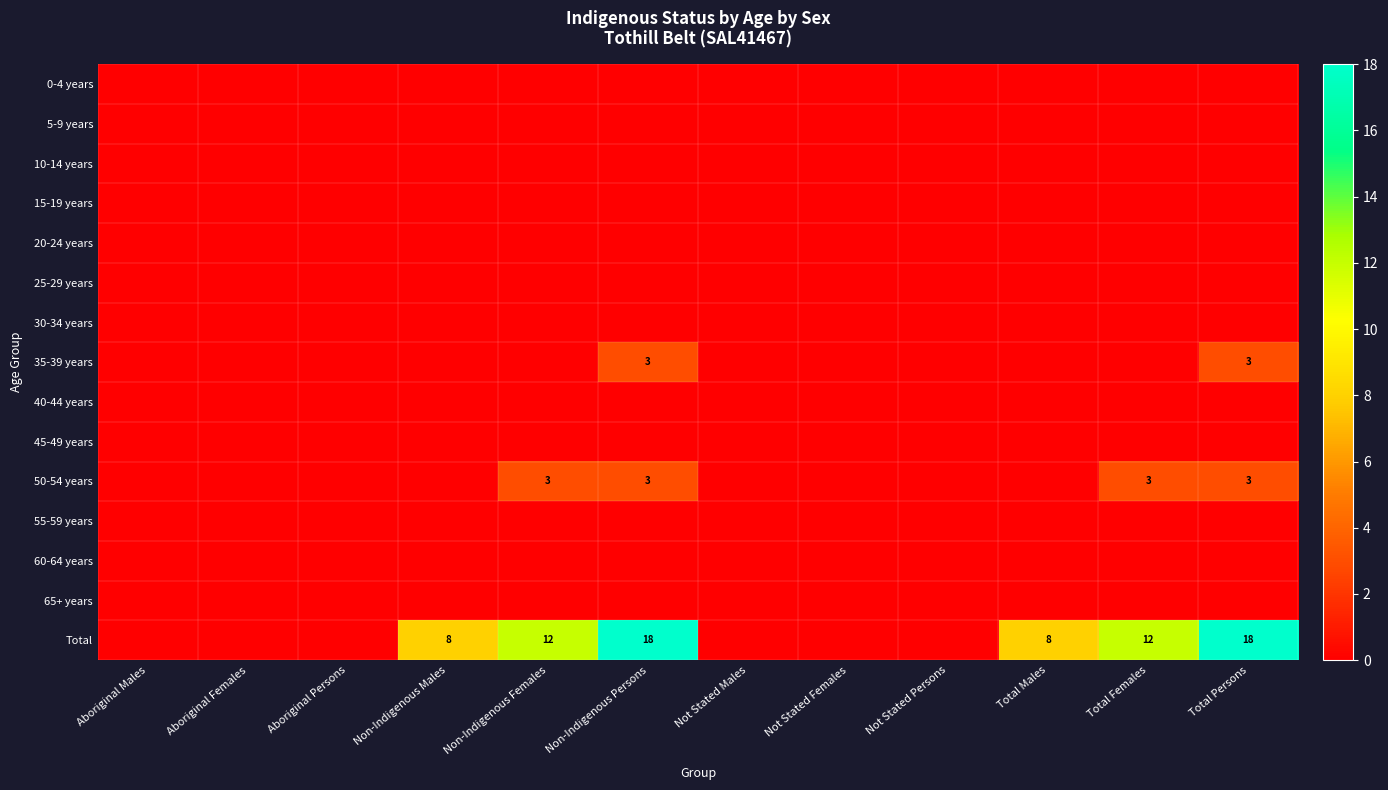

The Total series shows 3 at Total Males. True or false?

False